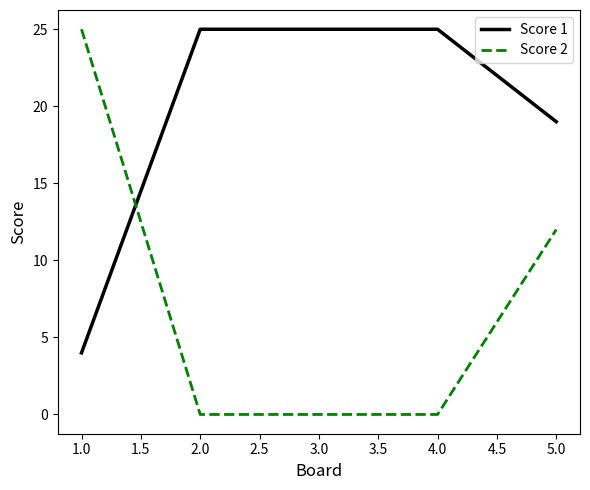

Does the chart have visible grid lines?

No